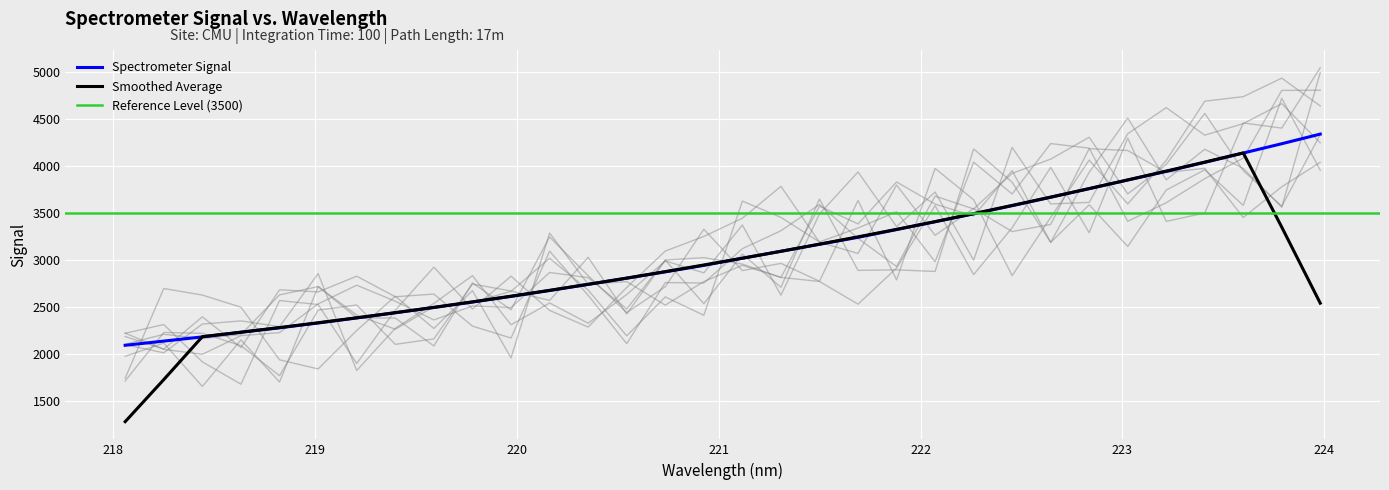

What is the highest value of the Spectrometer Signal series?

4336.7